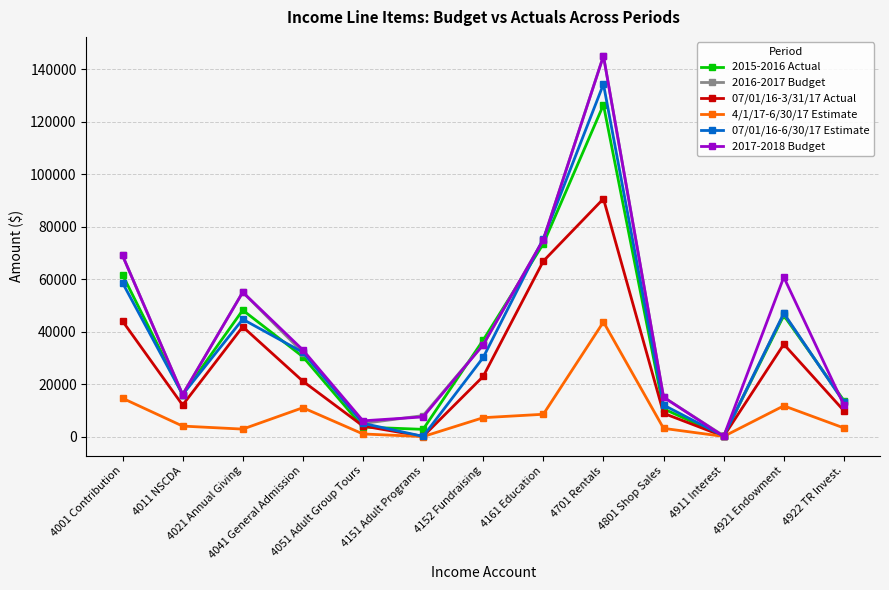

Is the value of 07/01/16-6/30/17 Estimate at 4041 General Admission greater than the value of 2015-2016 Actual at 4001 Contribution?

No